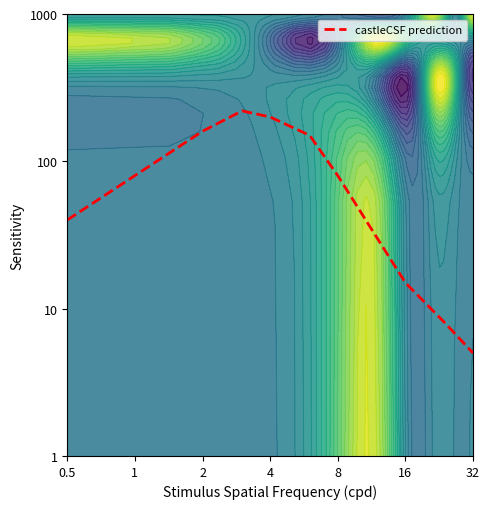

What is the change in value from 2 to 32?

-155